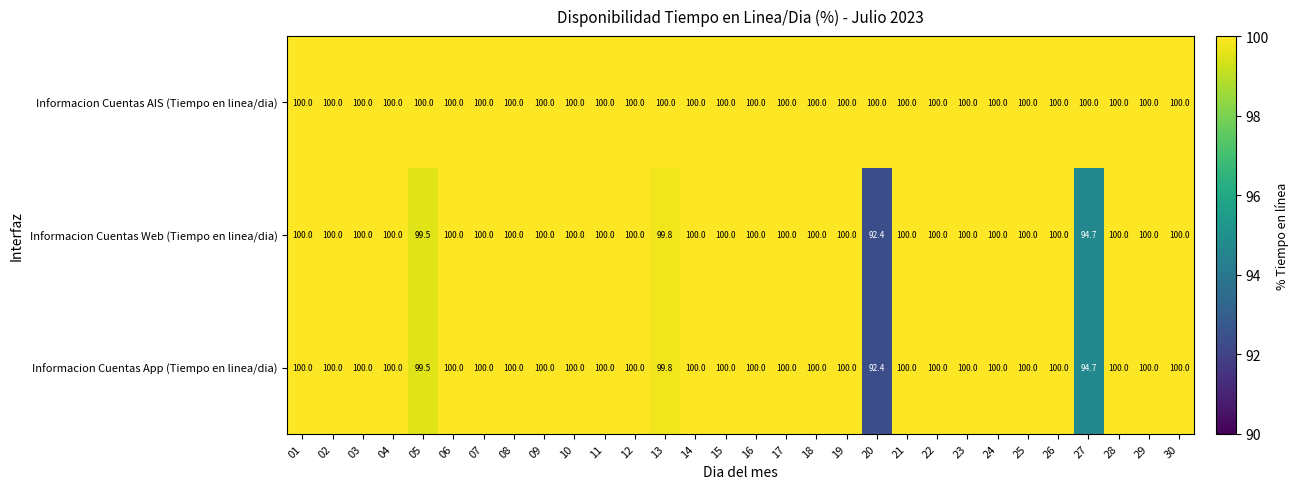

What is the total value across all series at 25?

300.0